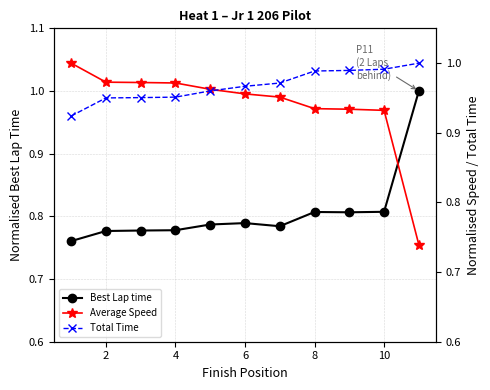

After their last crossing, which series has the higher values: Average Speed or Total Time?

Total Time